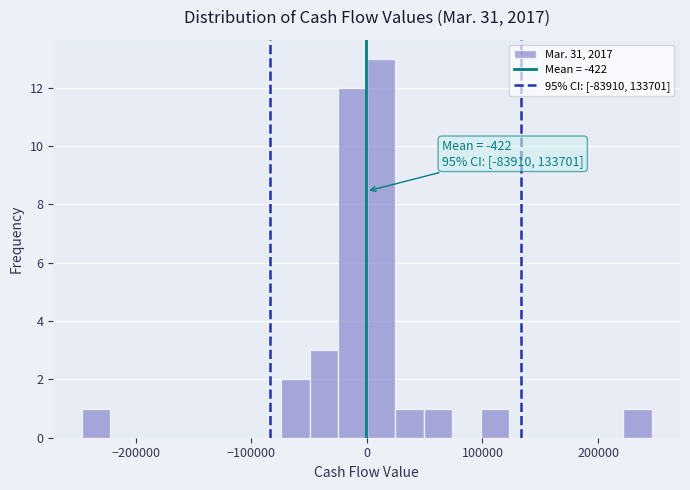

Around what value on the x-axis is the tallest bar? Give the approximate position of its centre, as read against the axis.

10000